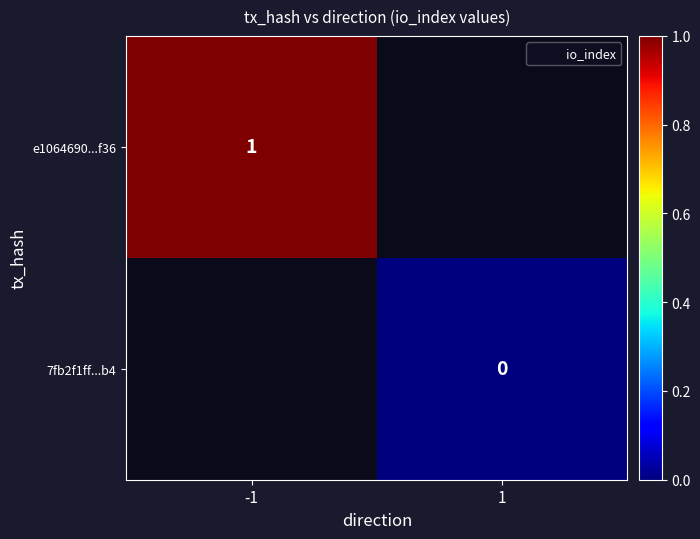

Count the number of data series in this chart.

2